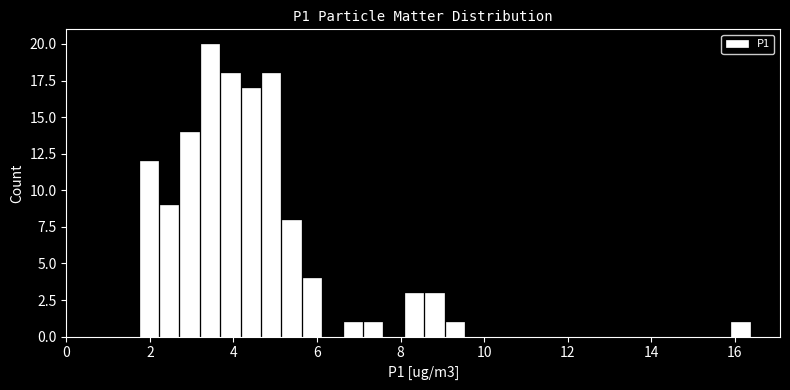

Around what value on the x-axis is the tallest bar? Give the approximate position of its centre, as read against the axis.

3.4